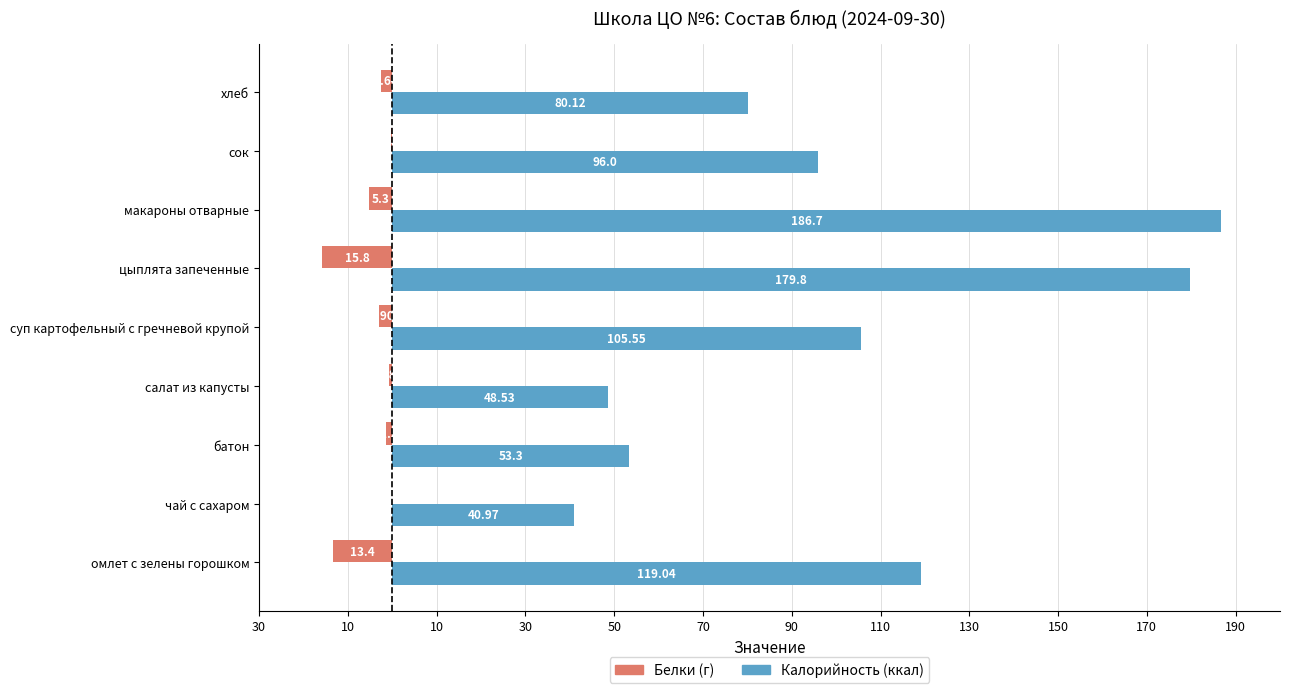

What are all the series names shown in the legend?

Белки (г), Калорийность (ккал)